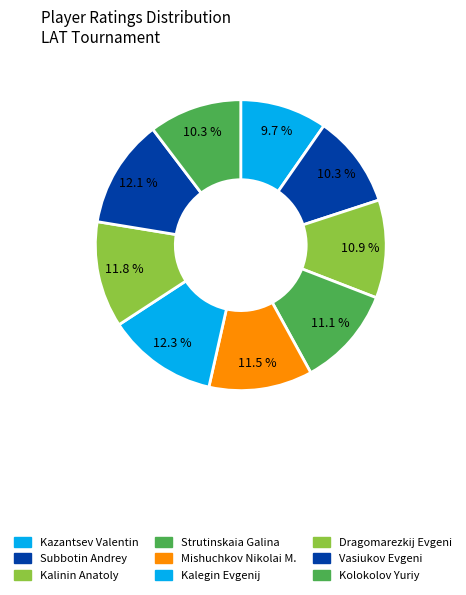

Count the number of slices in the pie.

9